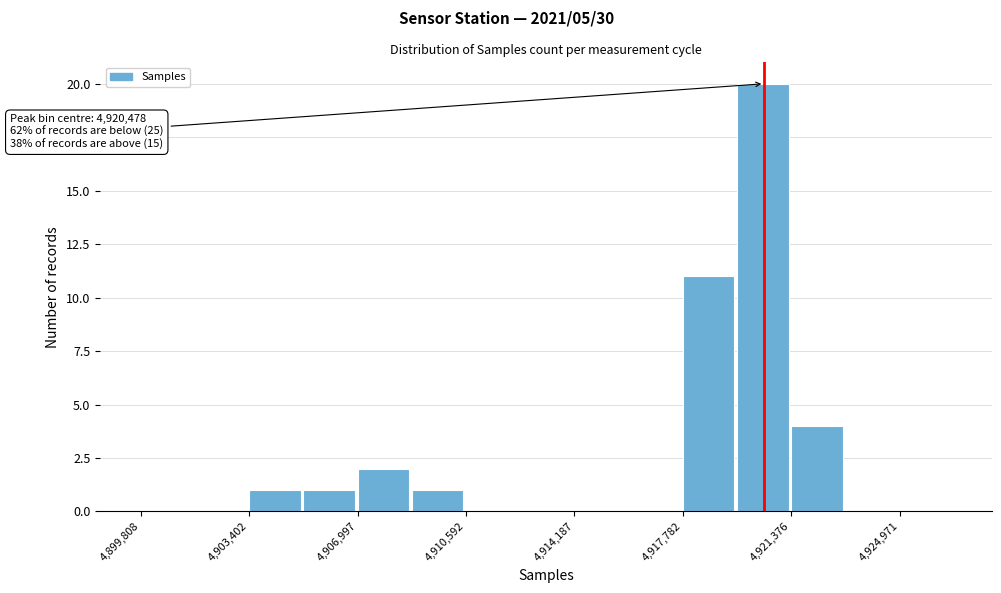

Read against the x-axis, roughly where is the centre of the tallest bar?

4920500